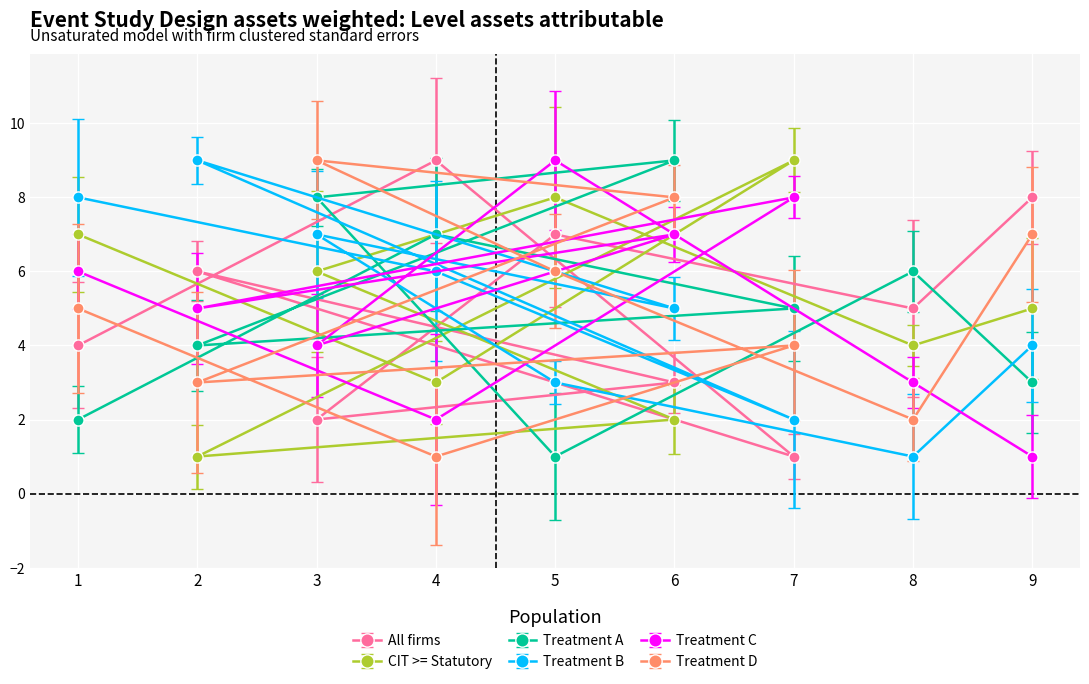

Rank the series at 6 from lowest to highest value.

CIT >= Statutory, All firms, Treatment B, Treatment C, Treatment D, Treatment A